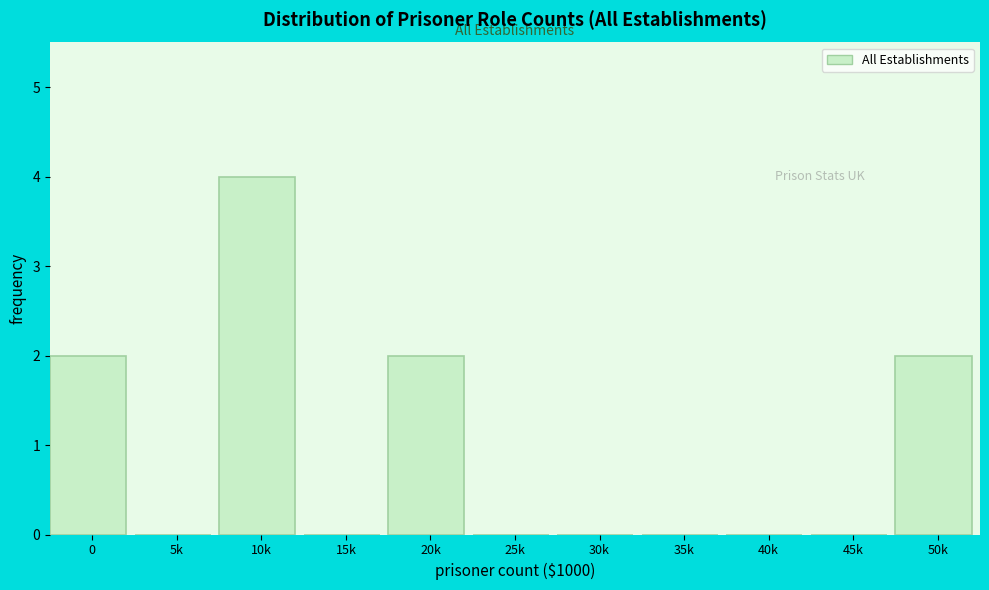

Reading left to right, extract all data points from this chart.

0=2	5k=0	10k=4	15k=0	20k=2	25k=0	30k=0	35k=0	40k=0	45k=0	50k=2